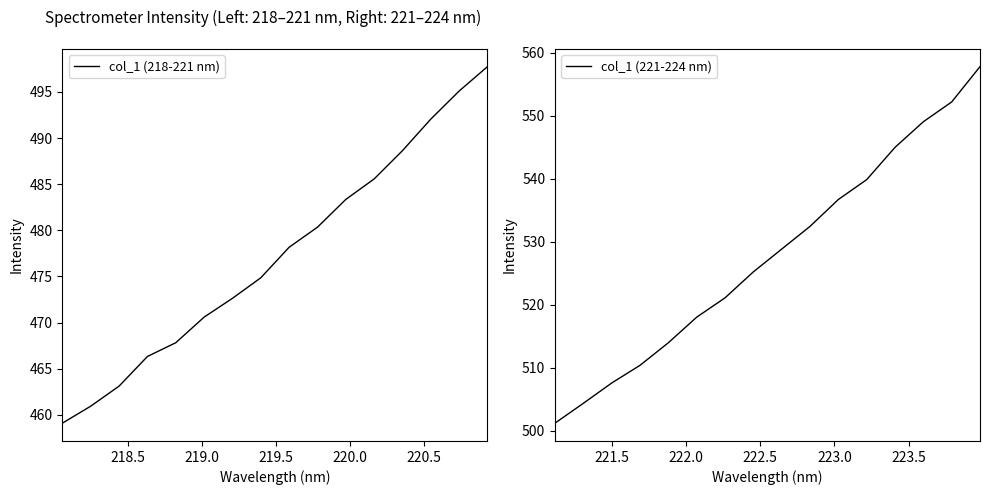

What is the sum of all col_1 (218-221 nm) values?

7636.4